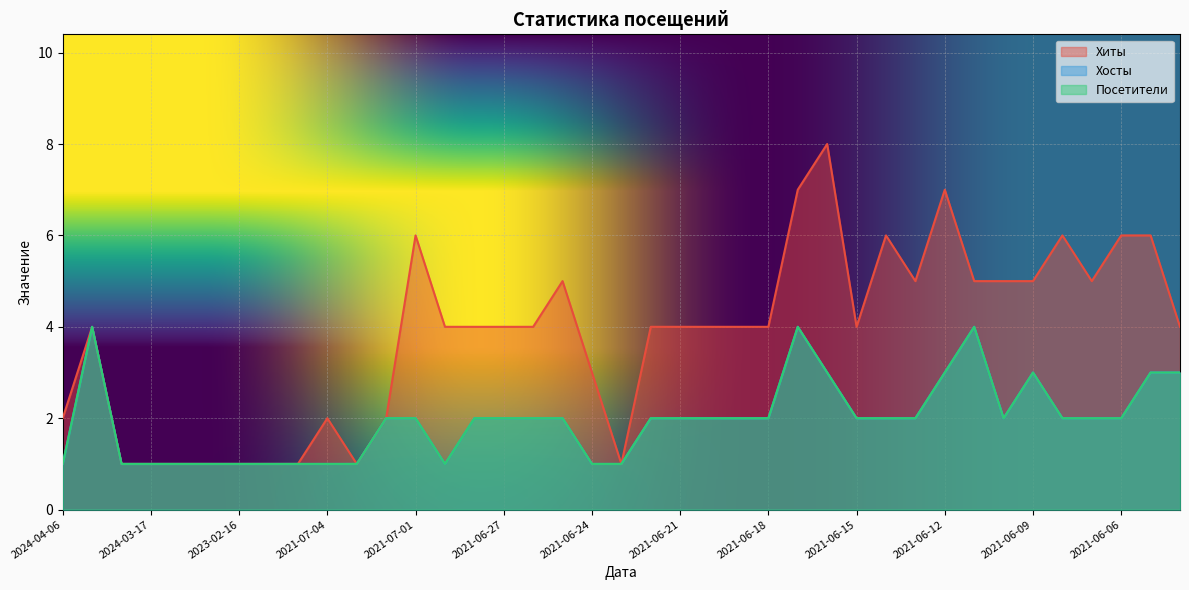

At which label is Посетители closest to 2?

2021-07-02